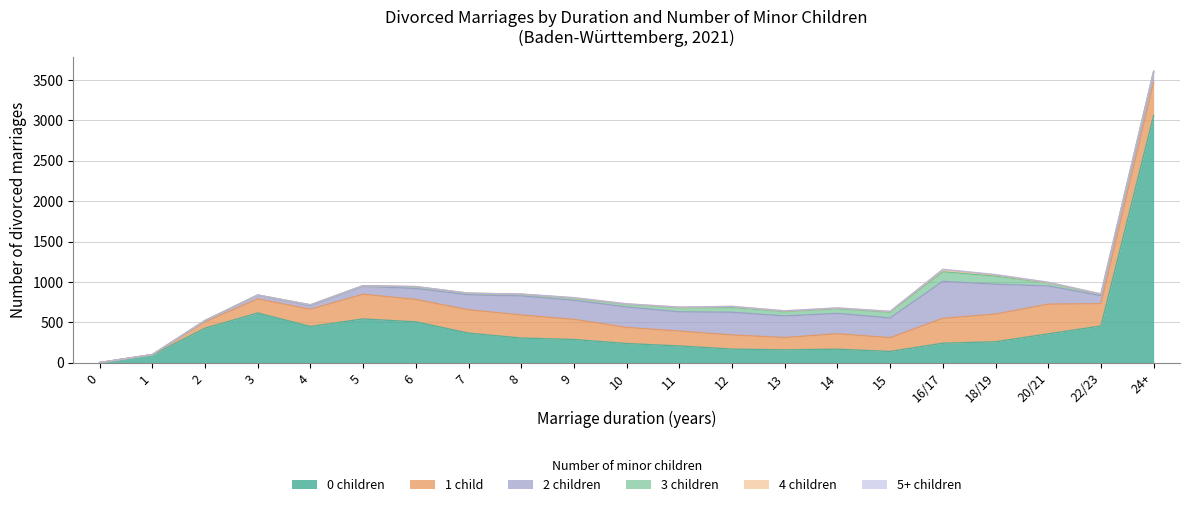

Reading right to left, extract all data points from this chart.

0 children: 3060	455	358	260	242	140	168	160	169	208	238	288	306	367	506	542	449	616	428	96	2
1 child: 409	276	367	342	308	170	191	152	175	184	199	249	285	288	277	306	213	173	78	5	0
2 children: 116	99	225	370	457	244	251	267	281	238	253	236	236	186	136	98	45	47	14	0	0
3 children: 18	17	38	100	119	72	59	54	60	50	33	26	20	19	20	8	9	2	1	0	0
4 children: 4	3	4	16	24	9	8	8	12	7	6	4	3	1	4	0	1	0	2	0	0
5+ children: 1	2	5	3	7	1	2	2	1	2	0	3	0	0	0	0	0	0	0	0	0